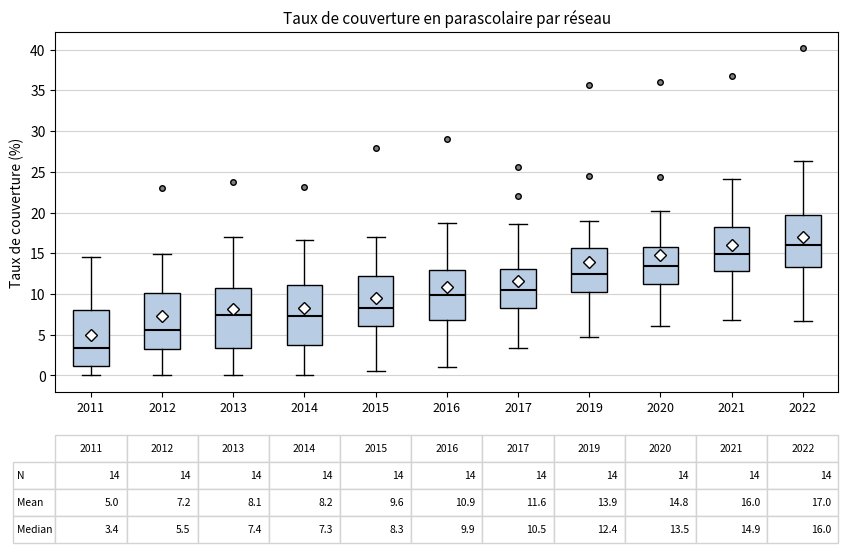

Which box has the highest median line?

2022